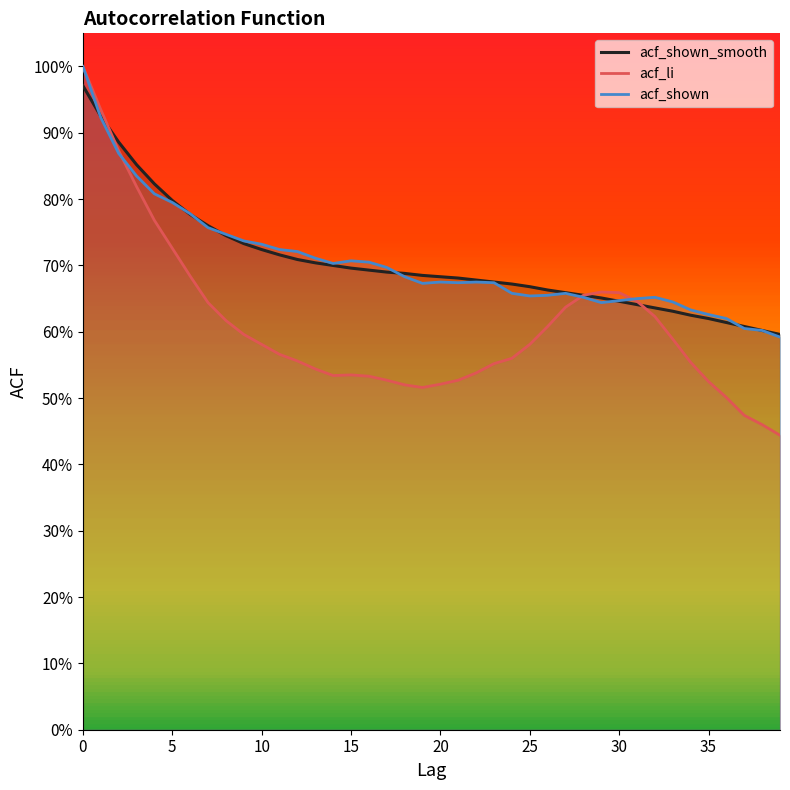

Rank the series by their maximum value, from highest to lowest.

acf_li, acf_shown, acf_shown_smooth